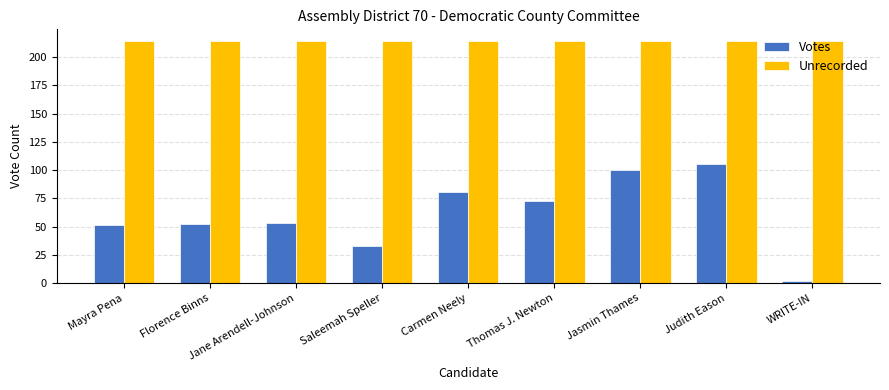

What is the difference between the highest and lowest values at WRITE-IN?

212